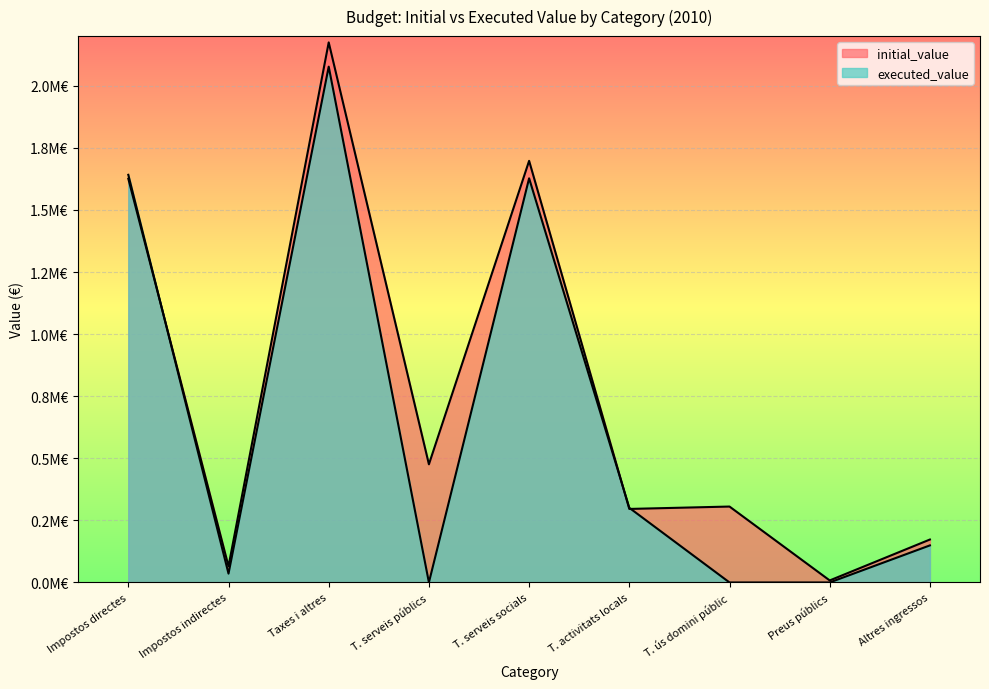

Where is the first local minimum for executed_value?

Impostos indirectes